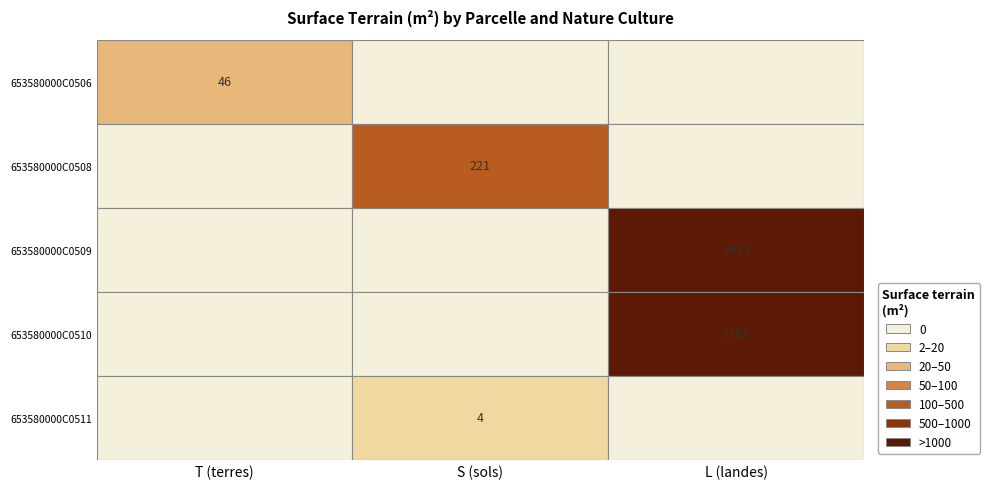

What is the total value across all series at S?

225